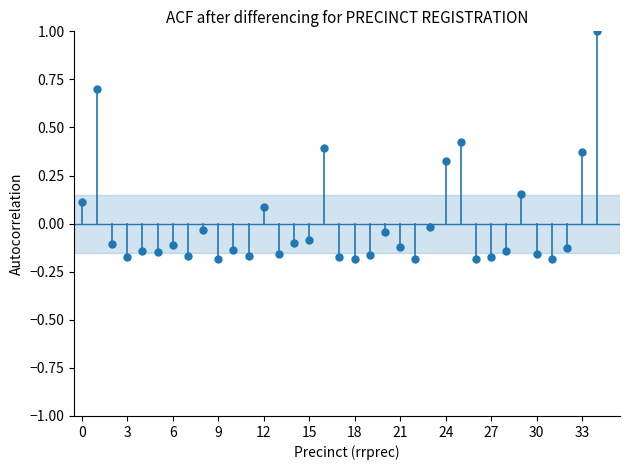

What is the range of Y values (max minus min)?

1.2